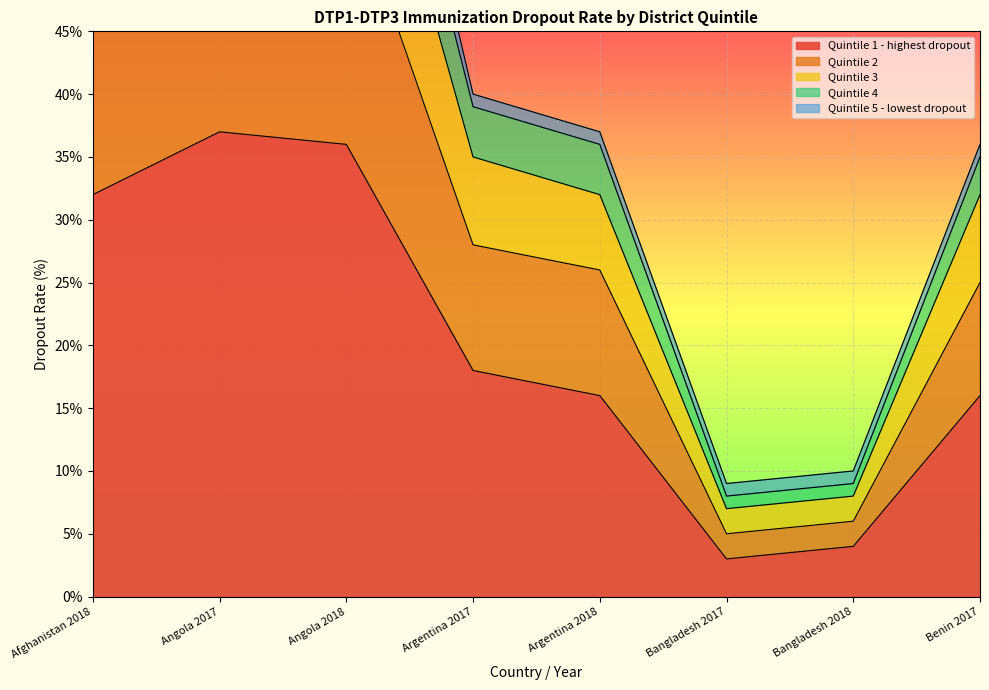

What is the lowest value of the Quintile 1 - highest dropout series?

3